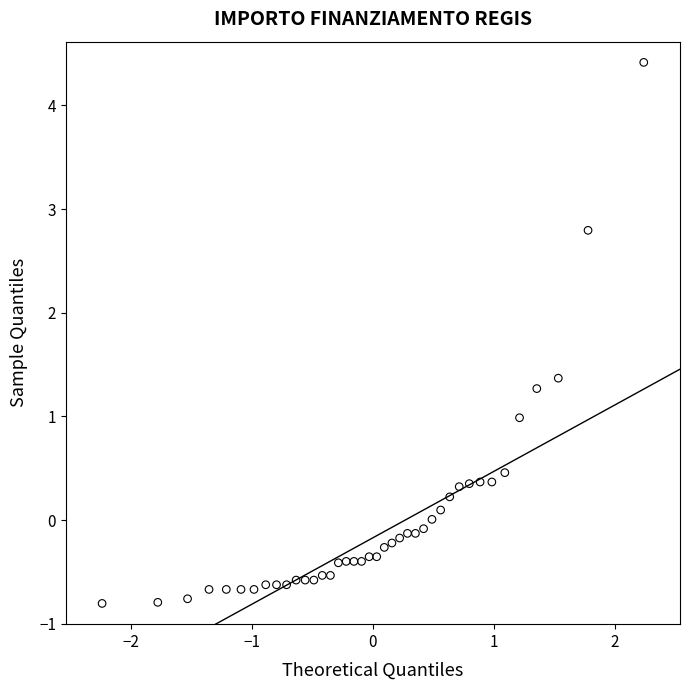

What is the range of X values (max minus min)?

4.5